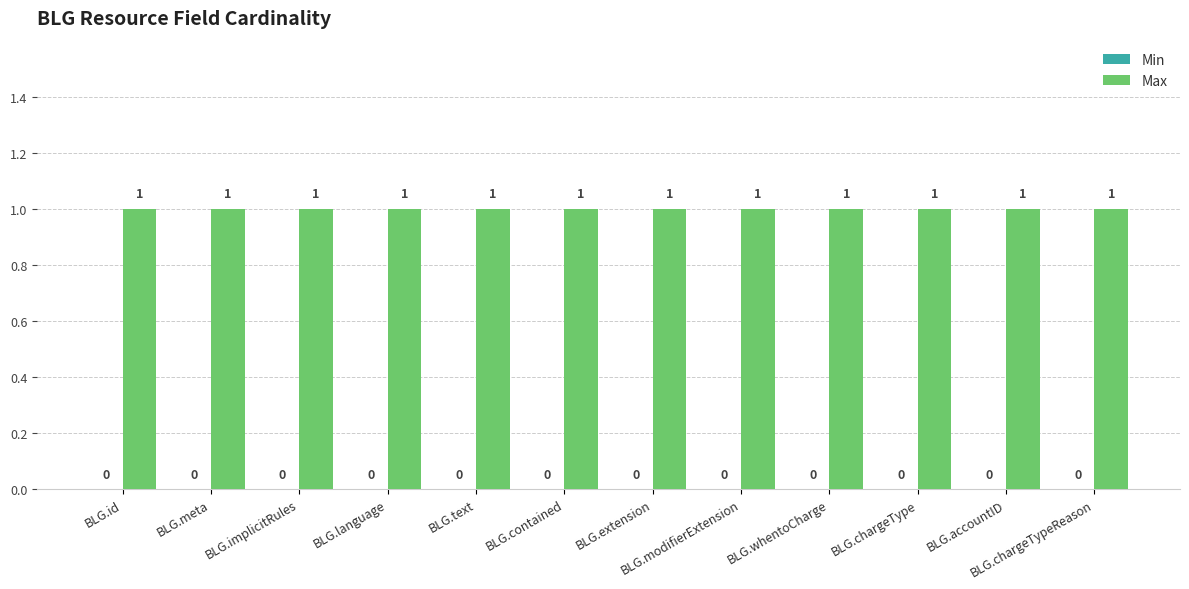

What is the label of the 12th bar from the right?

BLG.id